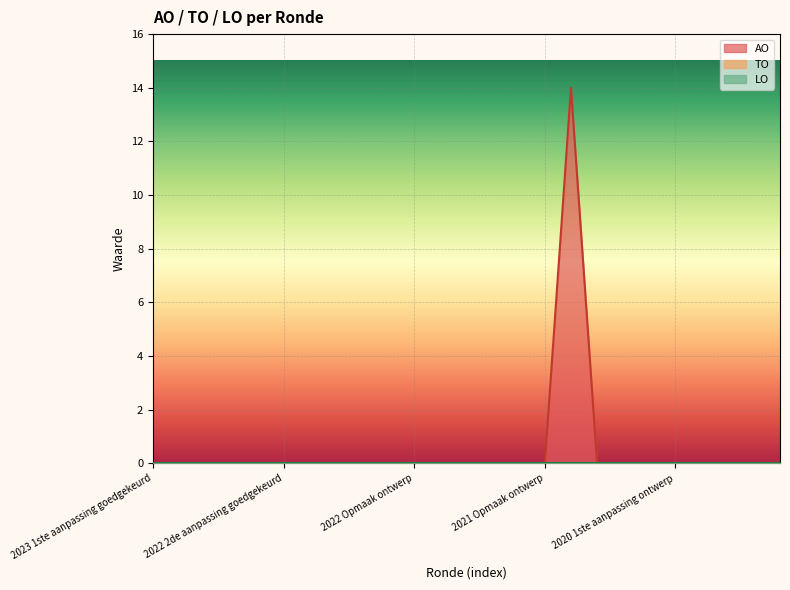

Reading right to left, transcribe all the data shown in this chart.

AO: 0	0	0	0	0	0	0	0	14	0	0	0	0	0	0	0	0	0	0	0	0	0	0	0	0
TO: 0	0	0	0	0	0	0	0	0	0	0	0	0	0	0	0	0	0	0	0	0	0	0	0	0
LO: 0	0	0	0	0	0	0	0	0	0	0	0	0	0	0	0	0	0	0	0	0	0	0	0	0